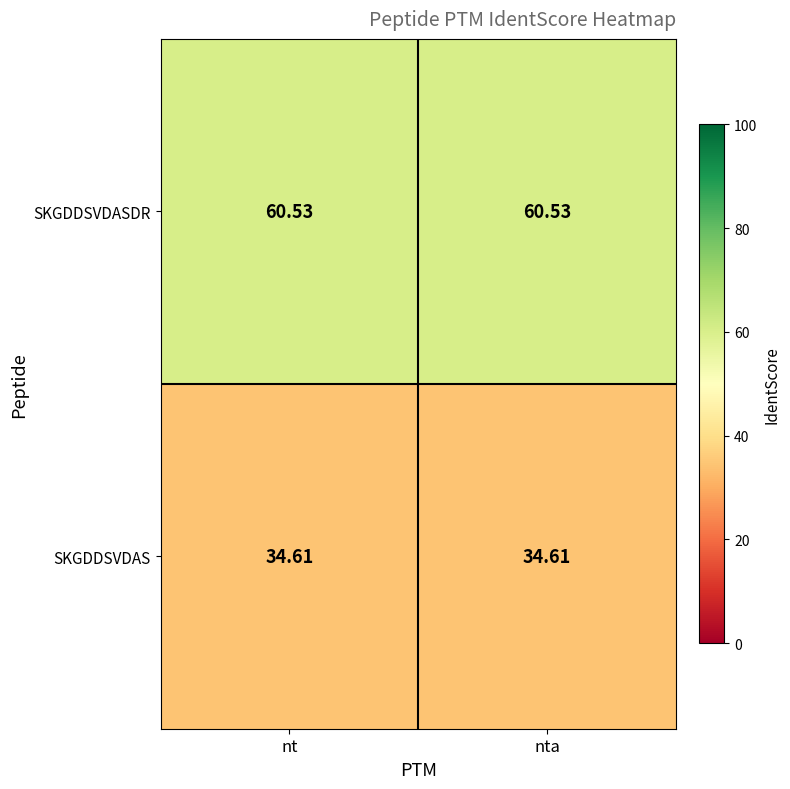

Rank the series by their average value, from highest to lowest.

SKGDDSVDASDR, SKGDDSVDAS